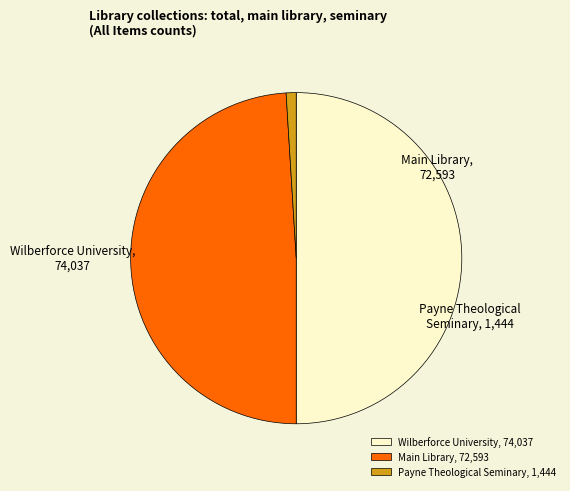

Does Main Library account for over 50% of the chart?

No